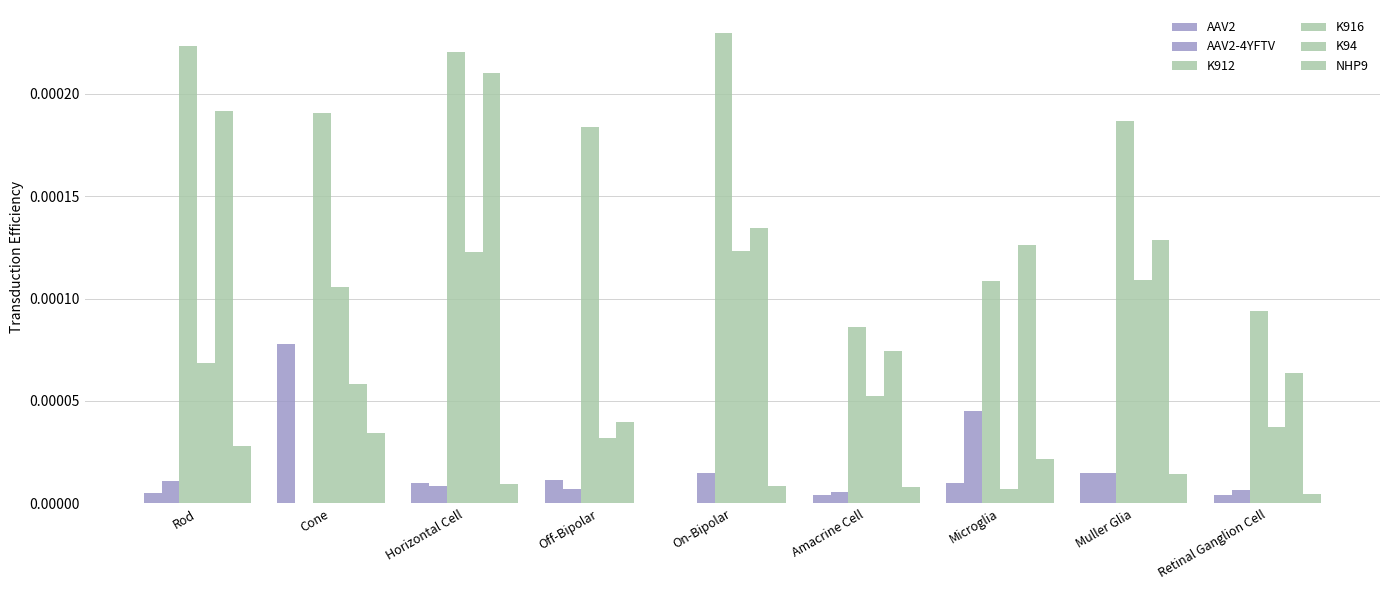

Is it true that NHP9 equals 0.0 at Microglia?

True